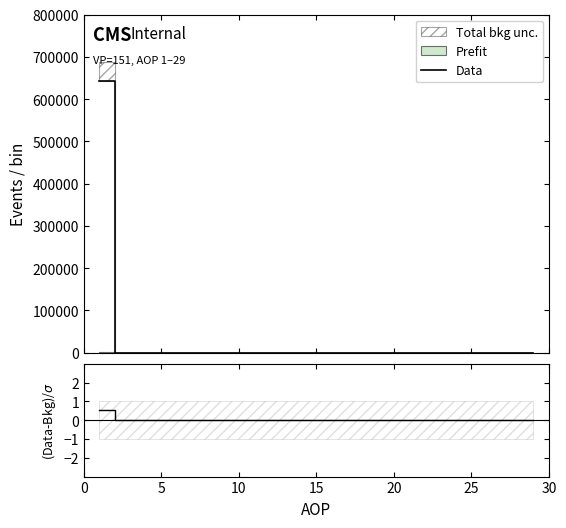

What is the greatest value displayed?

643104.2